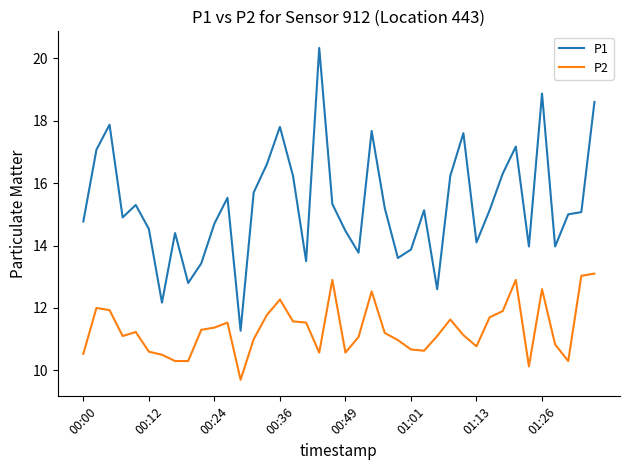

What is the highest value of the P2 series?

13.1